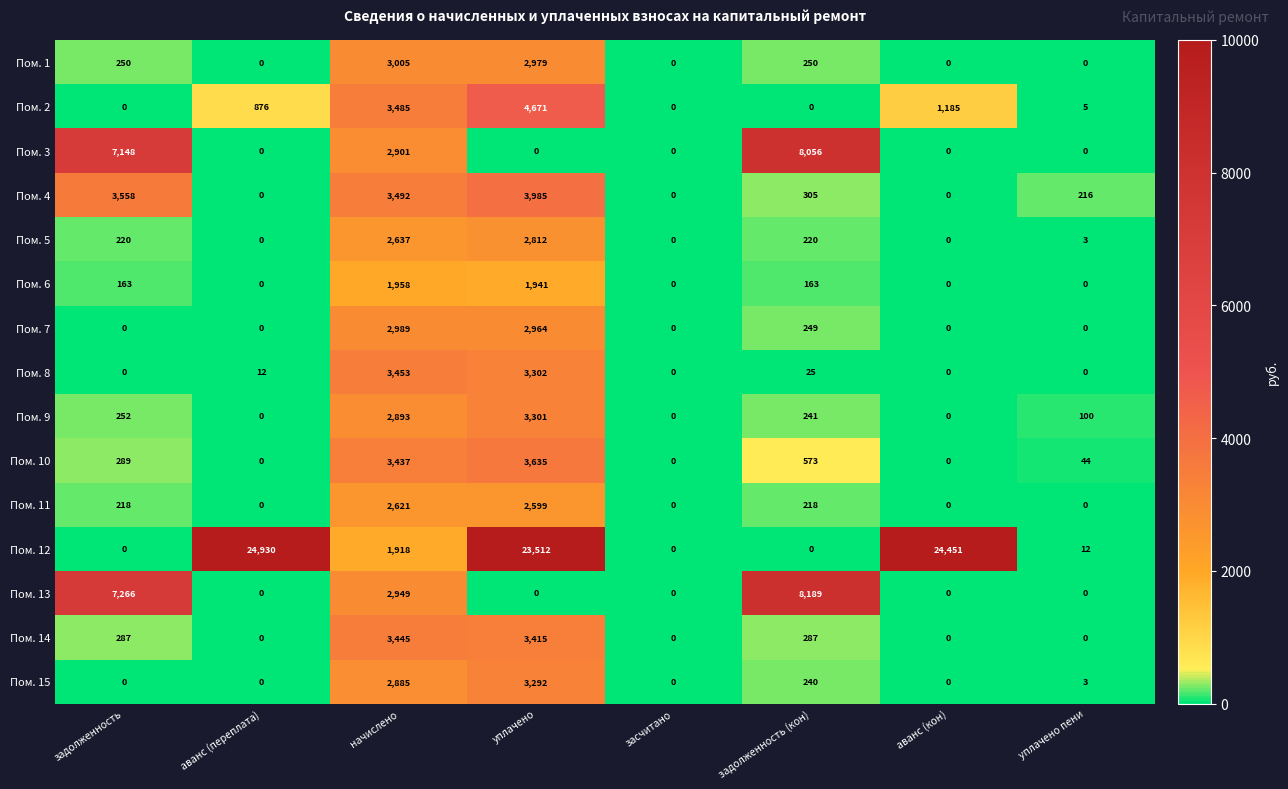

Which category has the highest value across all series?

аванс (переплата)